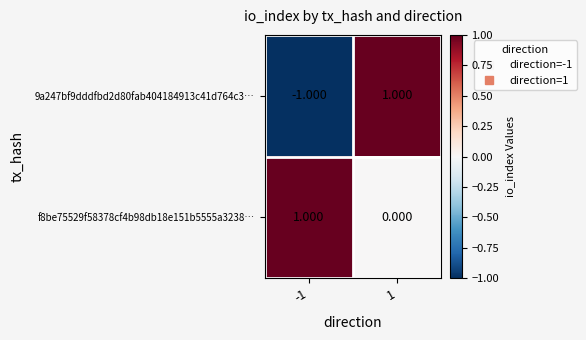

How many positive values does the 9a247bf9dddfbd2d80fab404184913c41d764c3… series have?

1